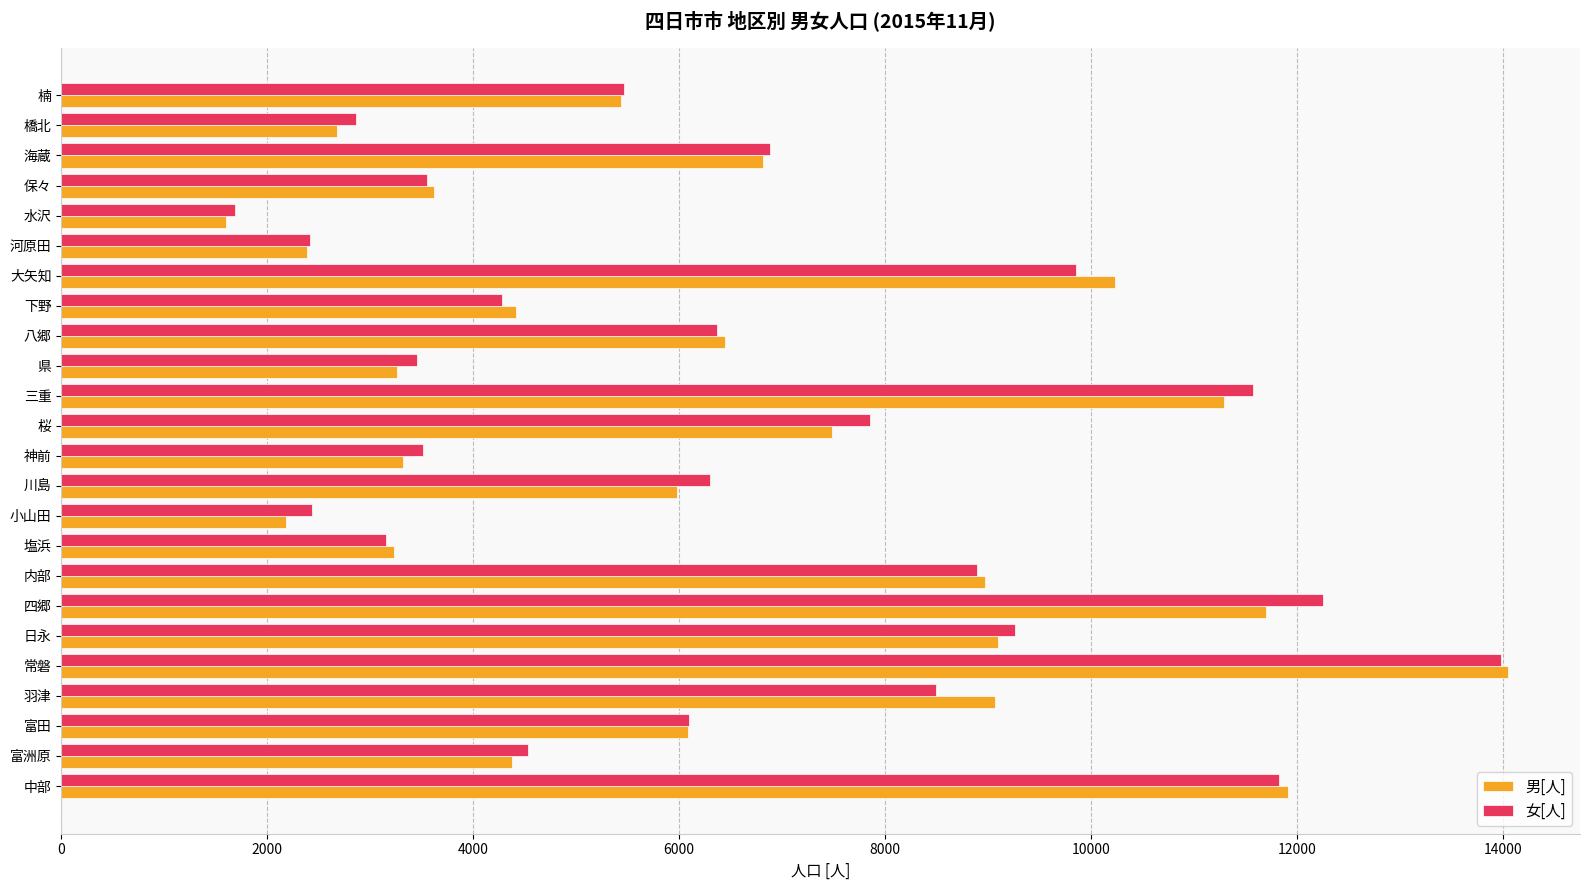

Which series has the largest range (max minus min)?

男[人]